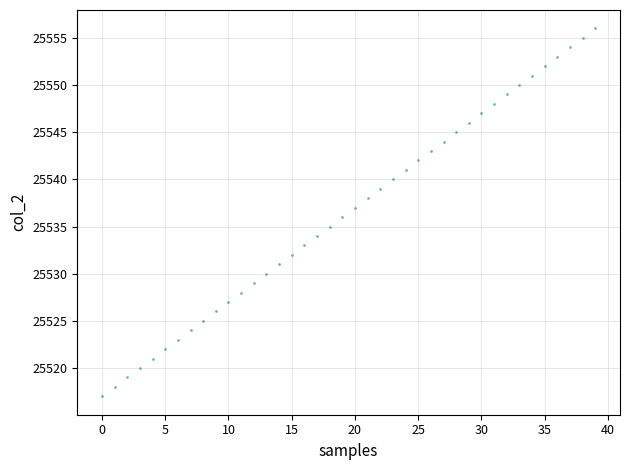

What is the range of Y values (max minus min)?

39